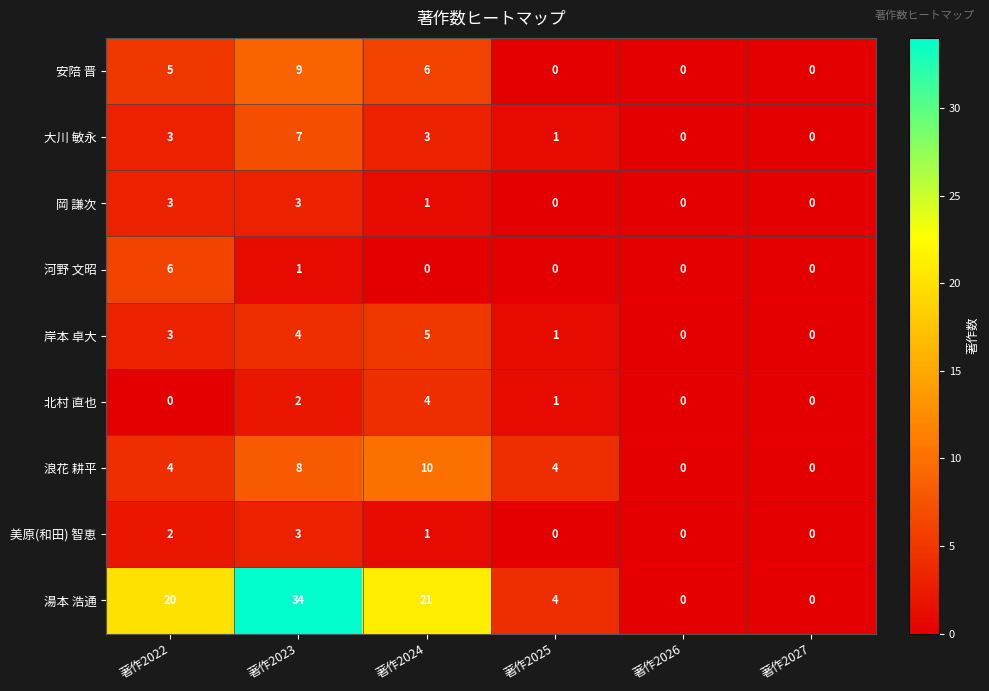

How many distinct data groups are displayed?

9